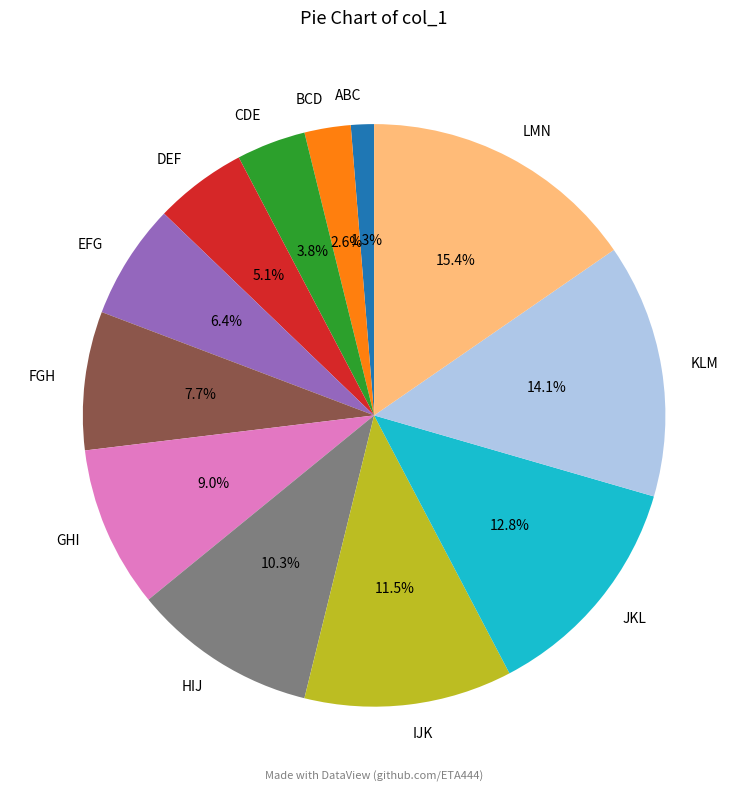

Rank the categories by value from highest to lowest.

LMN, KLM, JKL, IJK, HIJ, GHI, FGH, EFG, DEF, CDE, BCD, ABC